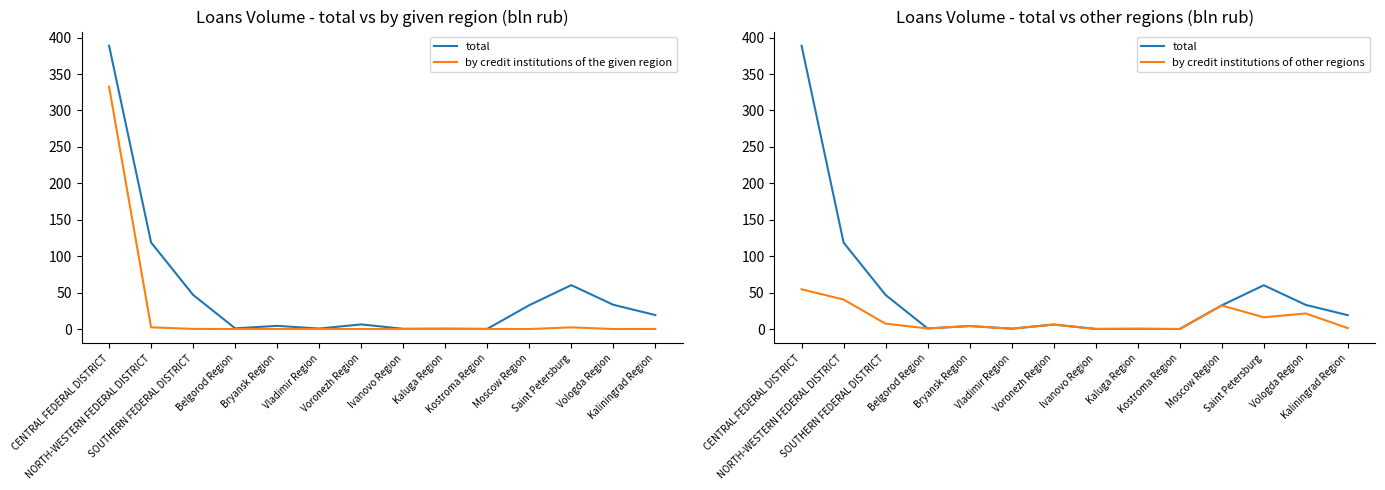

What is the total value across all series at Bryansk Region?

8.6